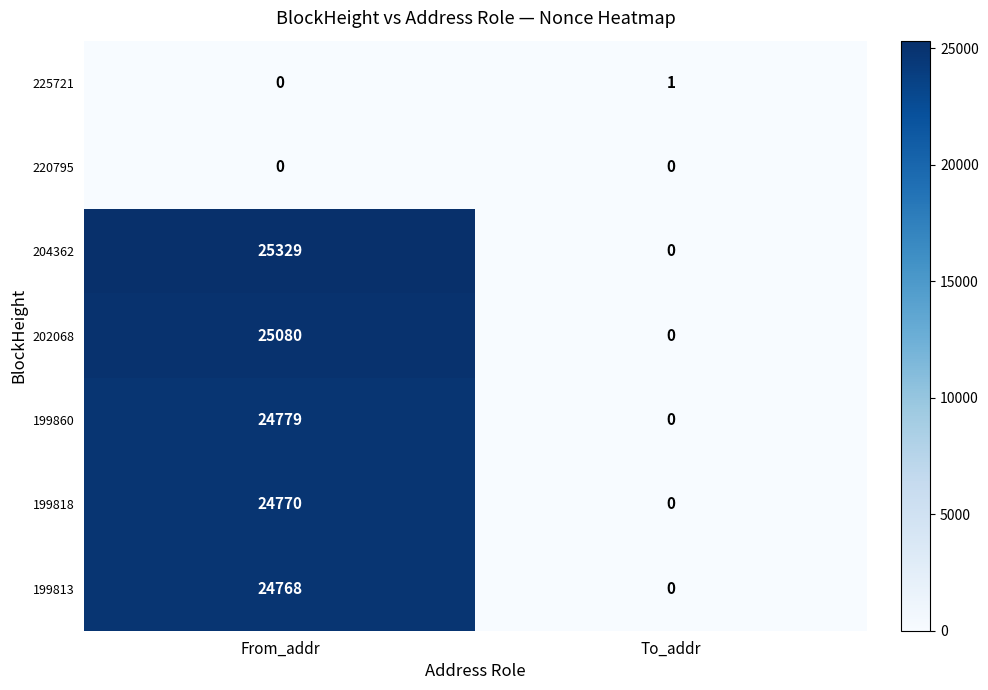

Rank the series by their maximum value, from highest to lowest.

204362, 202068, 199860, 199818, 199813, 225721, 220795